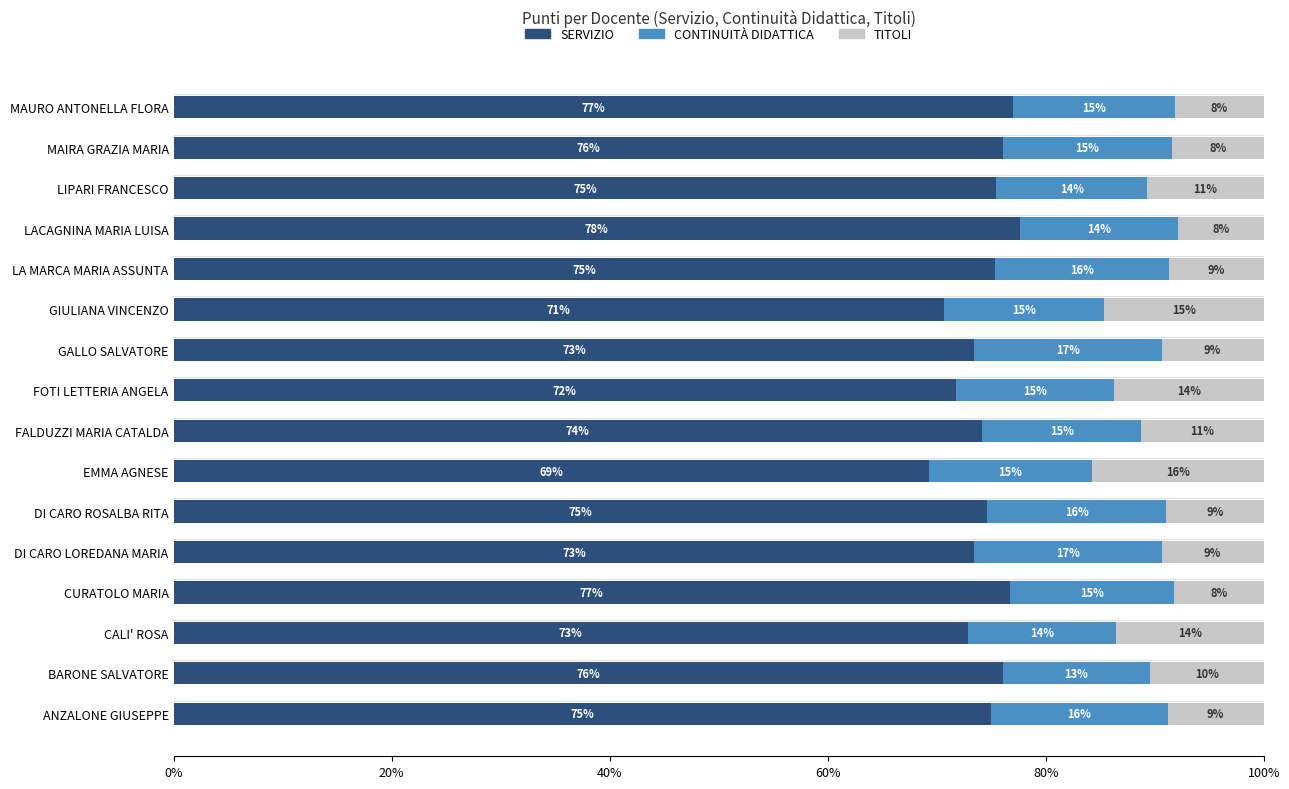

What is the average value of the SERVIZIO series?

74.3